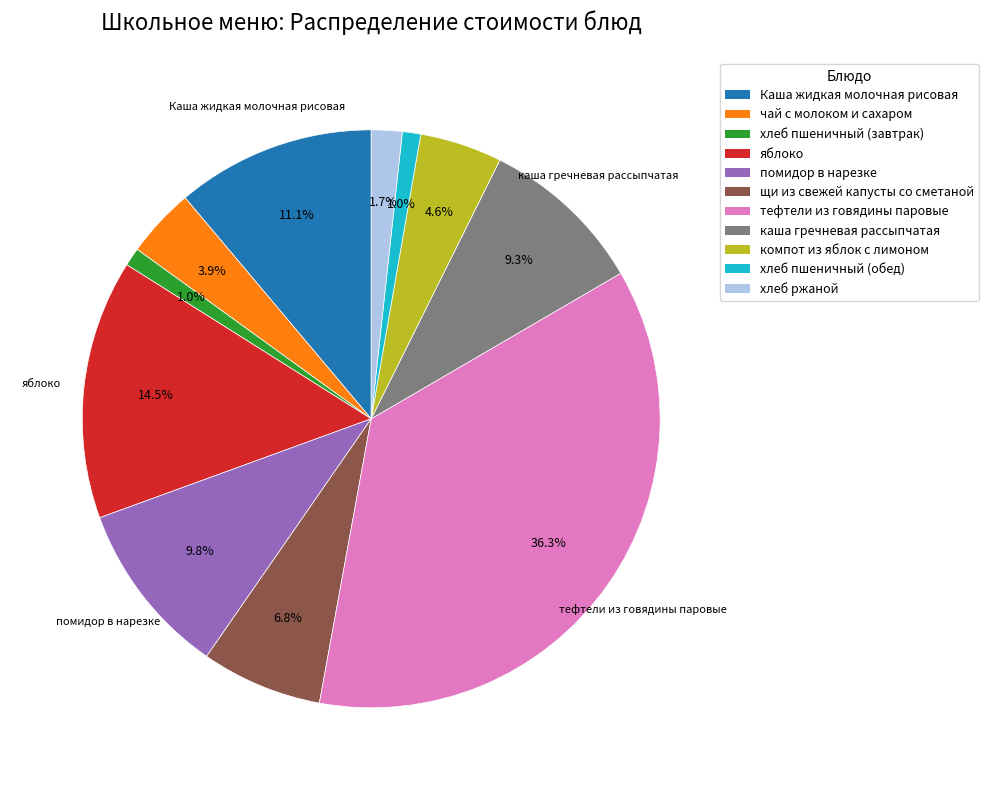

Between яблоко and хлеб пшеничный (обед), which is larger?

яблоко